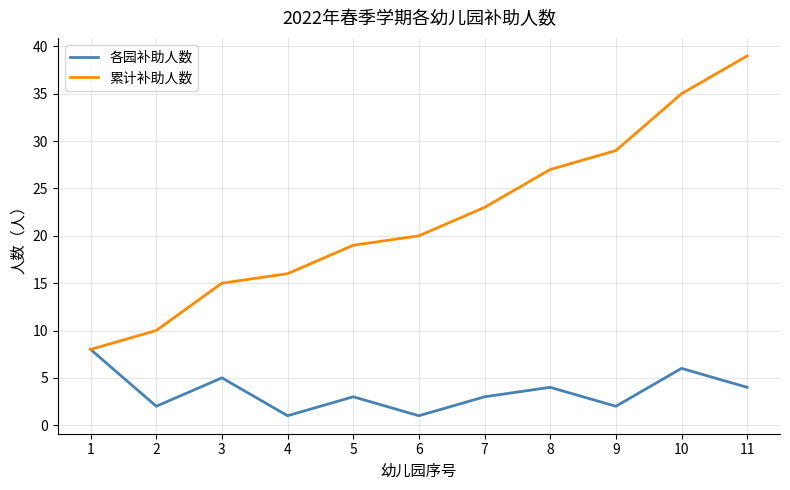

What is the total value across all series at 9?

31